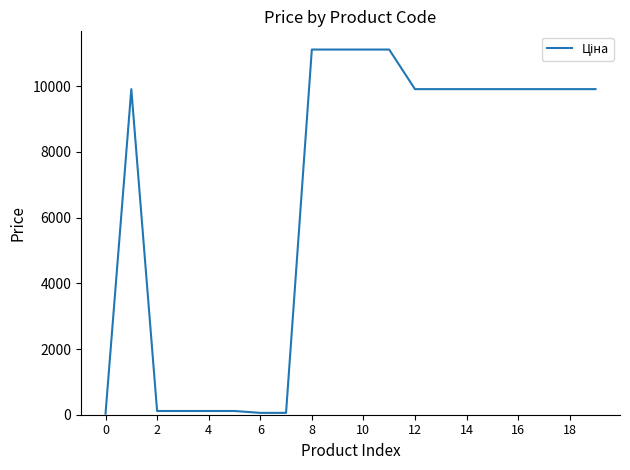

What is the greatest value displayed?

11113.6